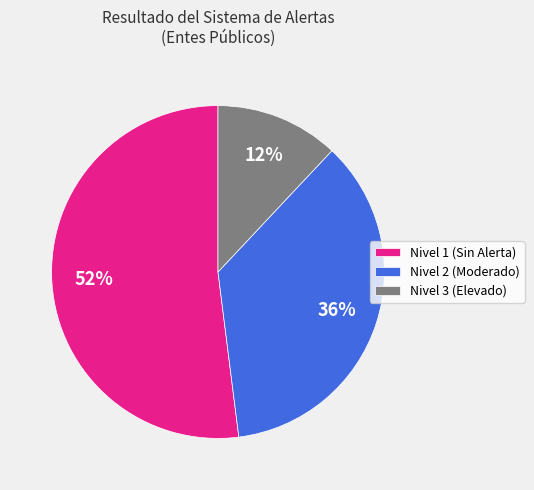

What is the smallest slice in the pie chart?

Nivel 3 (Elevado)